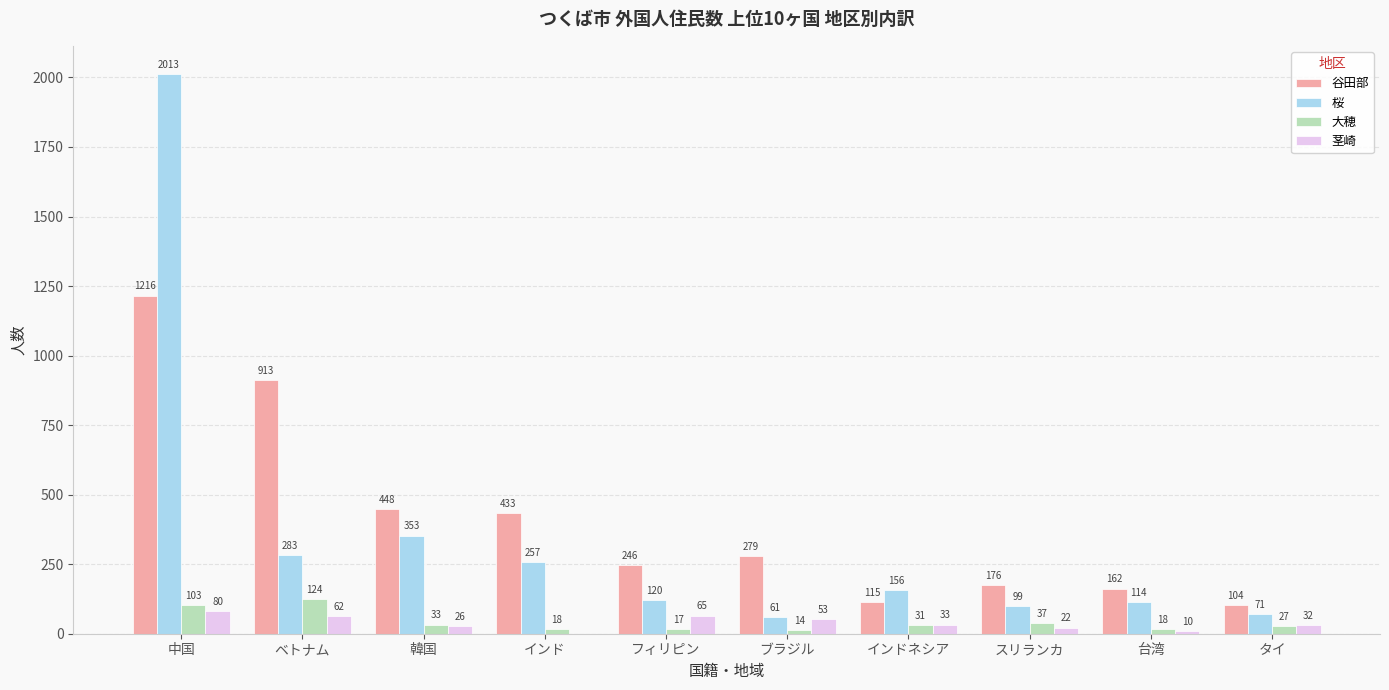

Where is 大穂 nearest to the value 69?

スリランカ